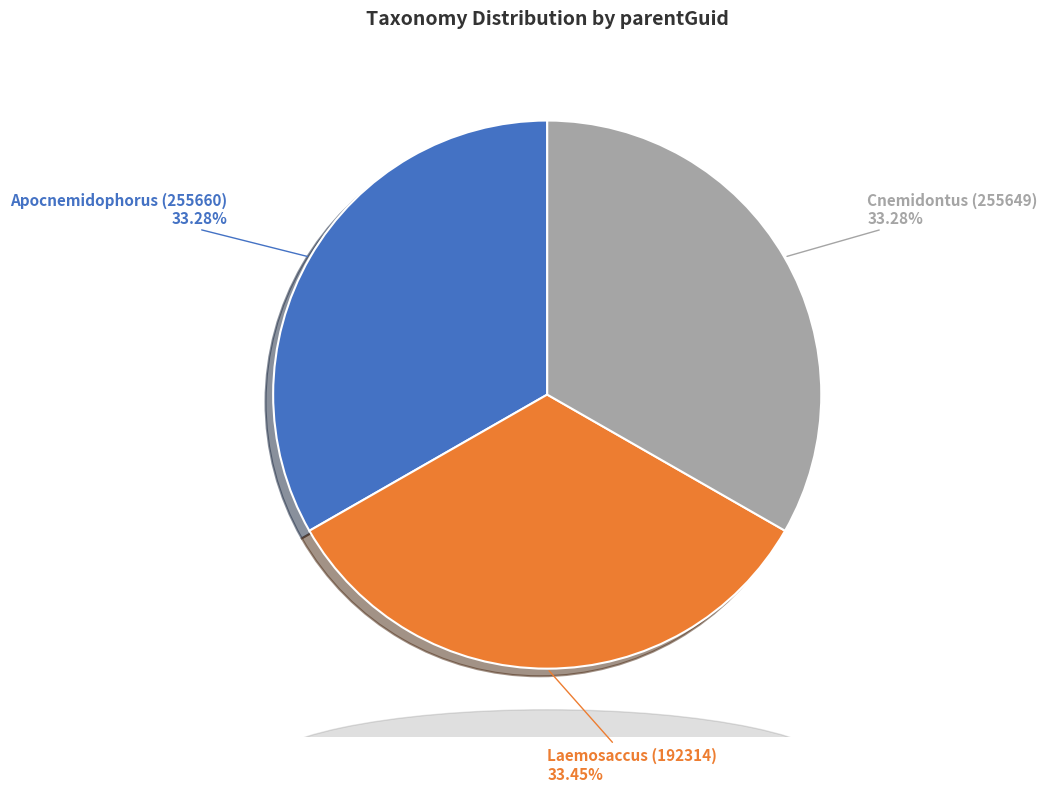

What percentage do Apocnemidophorus (255660) and Cnemidontus (255649) together represent?

66.6%